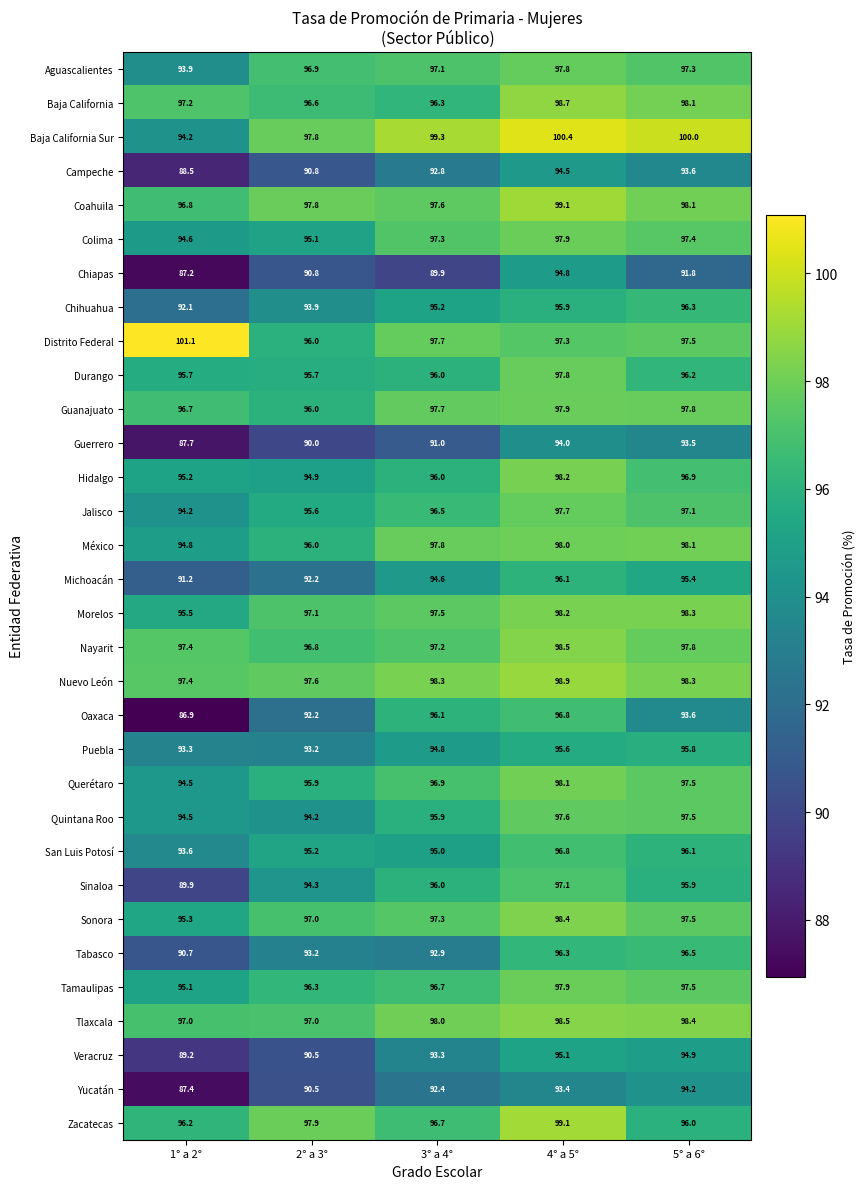

What is the difference between the highest and lowest values at 5° a 6°?

8.2